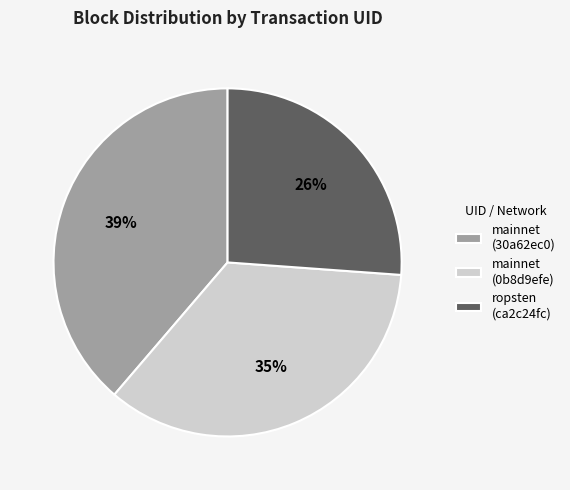

Is there a majority slice in this chart?

No